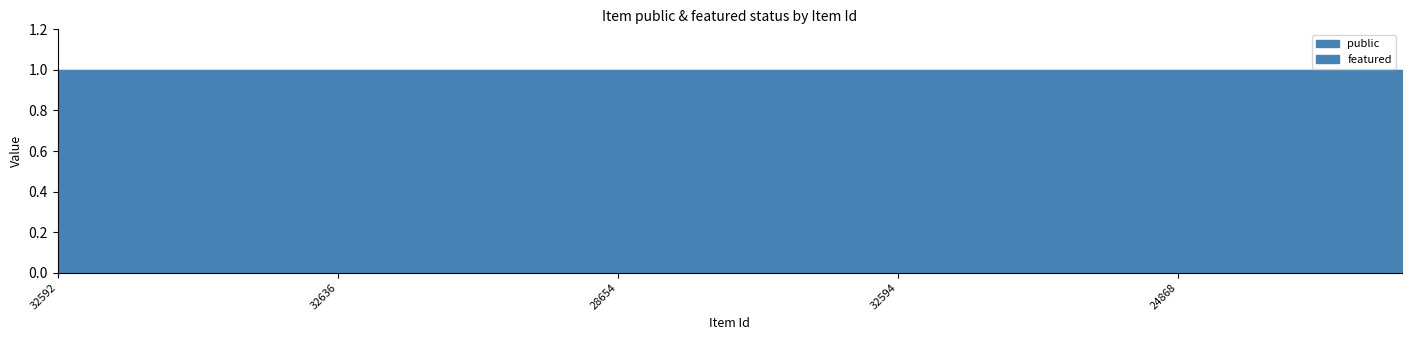

How many series are shown in this chart?

2